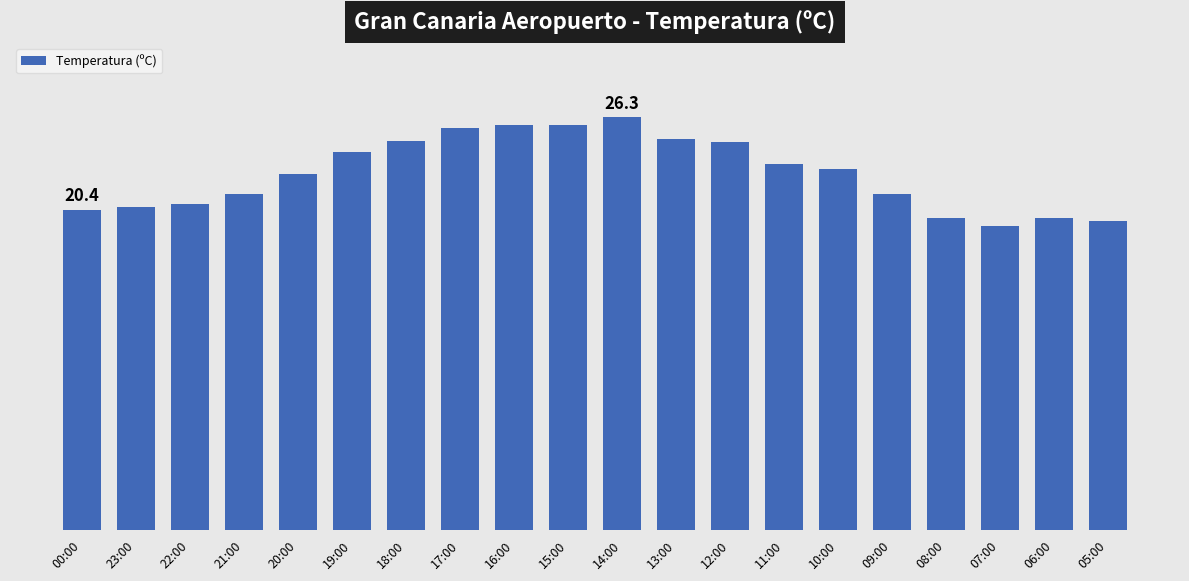

What is the sum of all values?

454.5